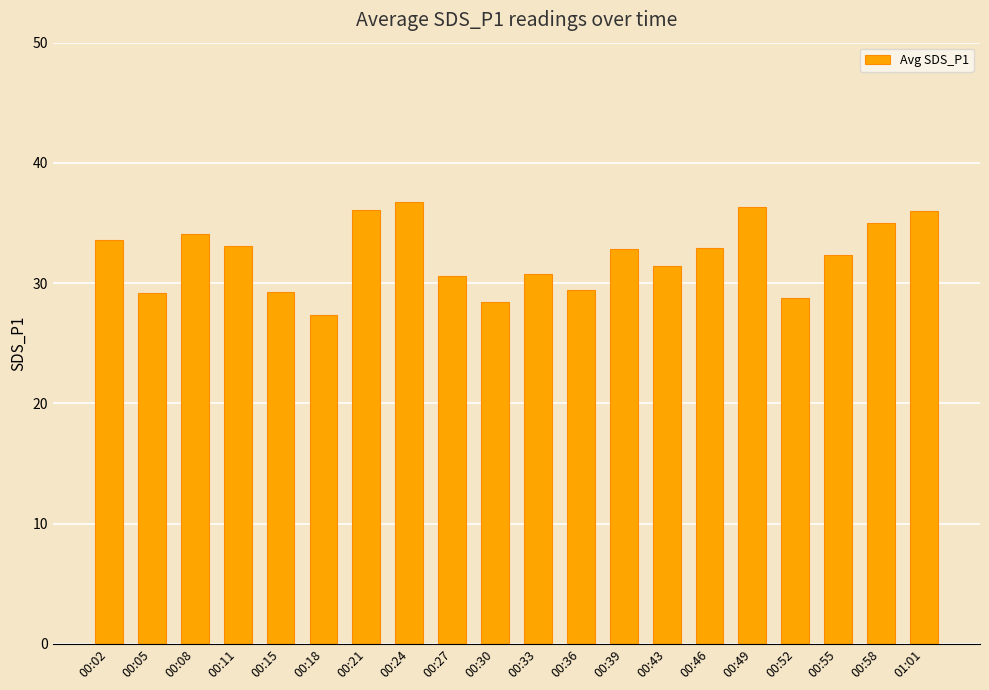

What is the difference between the maximum and minimum values?

9.4